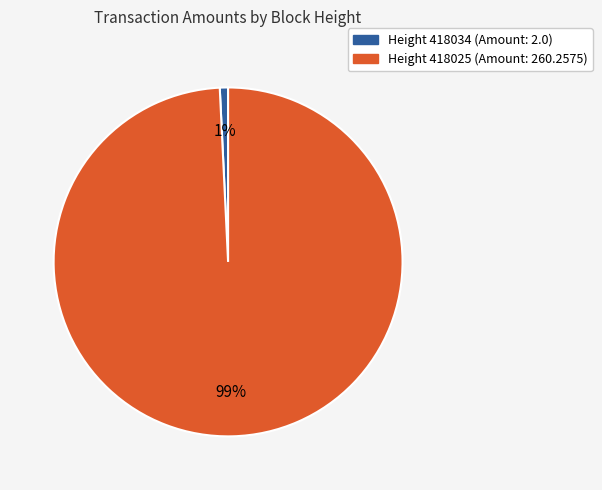

Is there any slice that represents more than half of the pie?

Yes